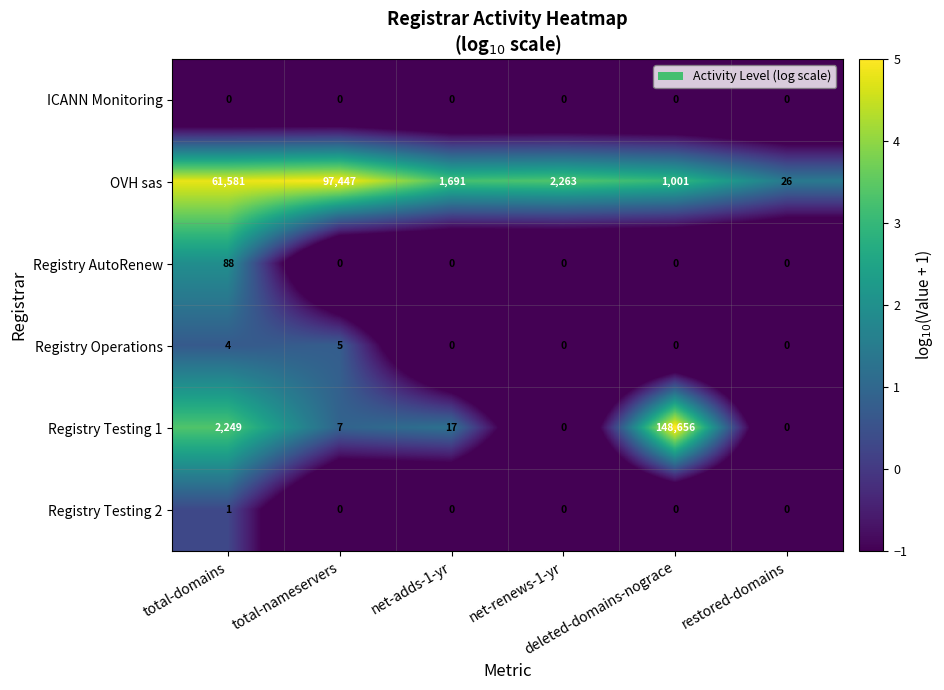

What is the greatest value displayed?

148656